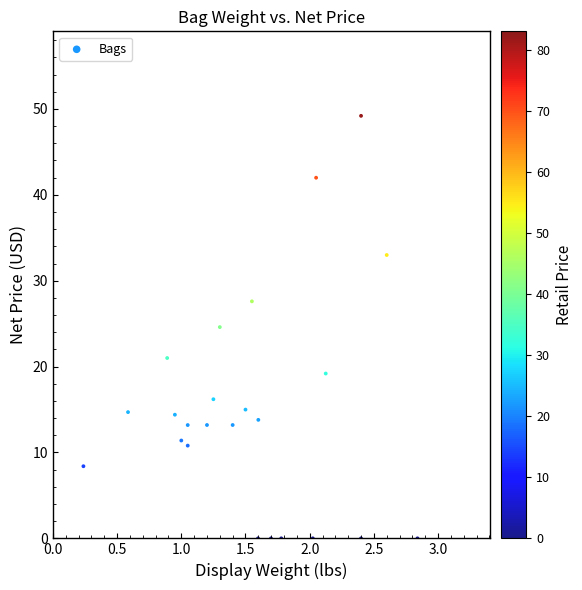

What Y value in the scatter plot is closest to 24?

24.6